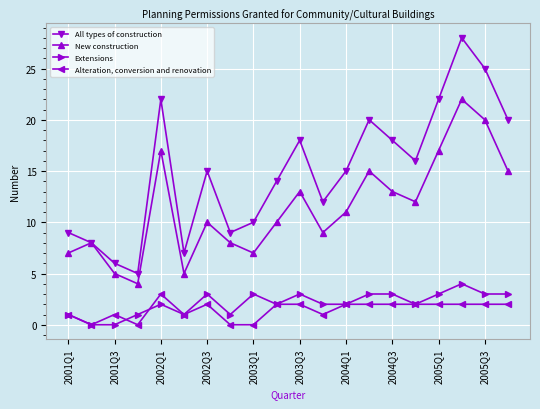

True or false: Alteration, conversion and renovation and New construction cross at least once.

False